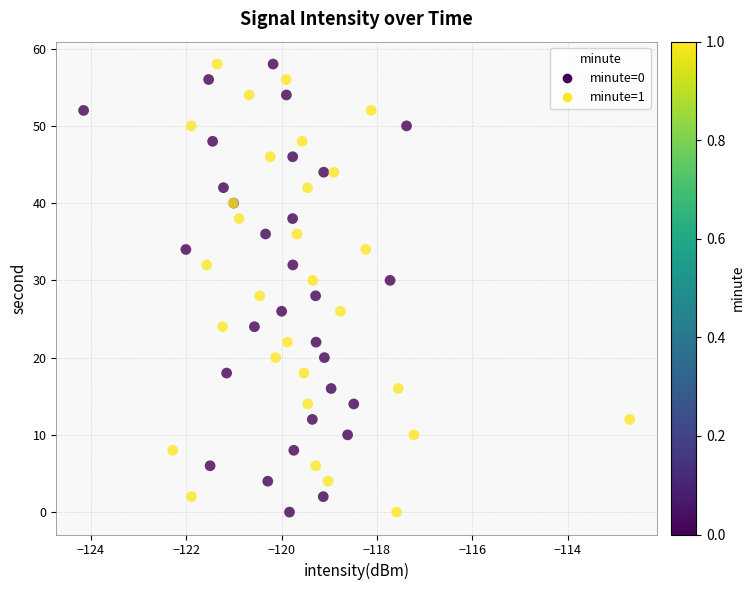

What are all the series names shown in the legend?

minute=0, minute=1